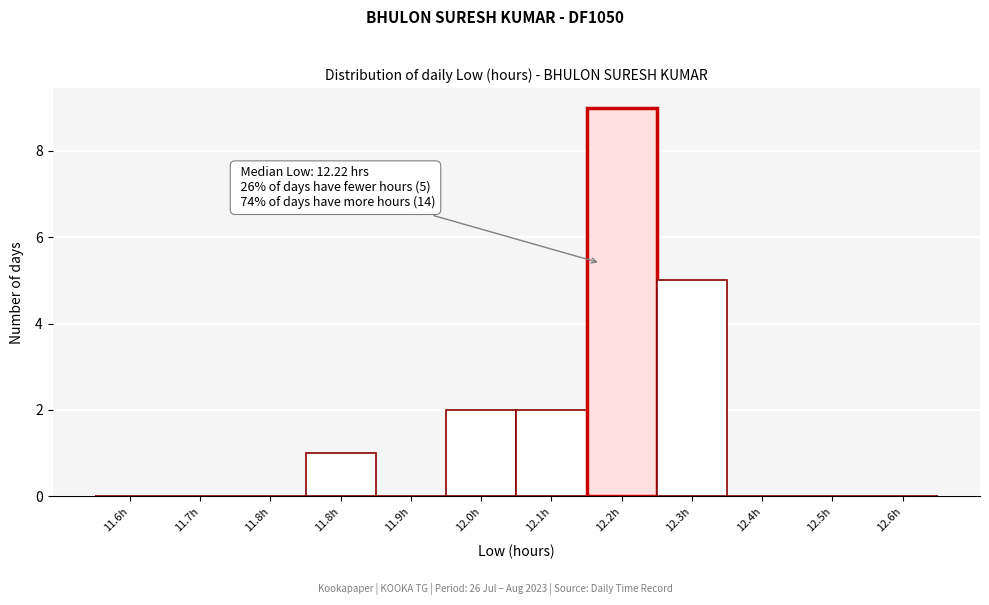

Are the bars horizontal?

No